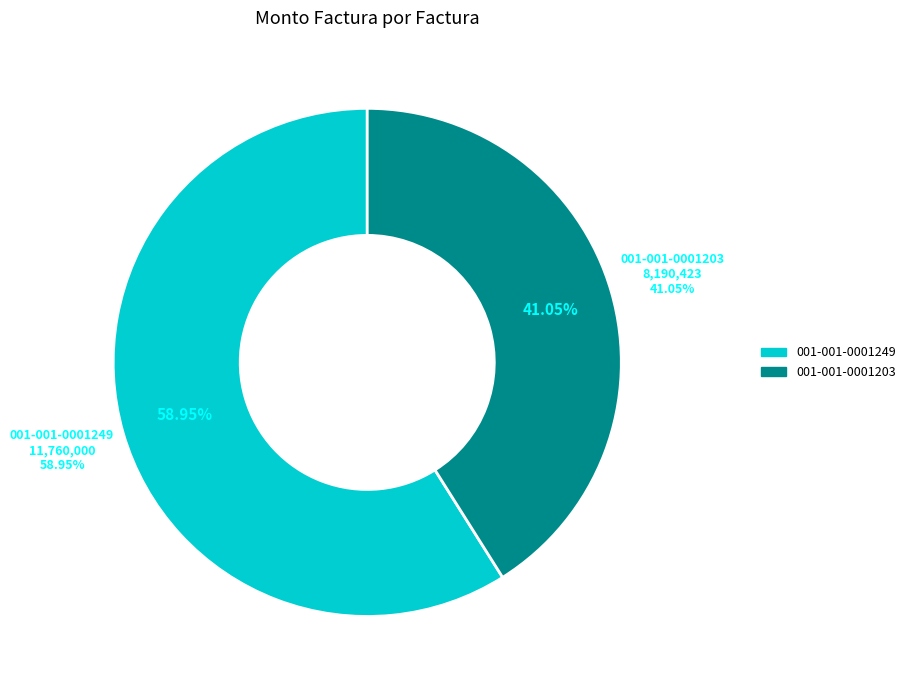

How many segments does this pie chart have?

2